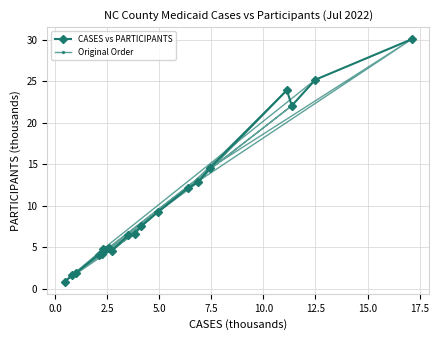

True or false: CASES vs PARTICIPANTS has more than 1 interior local peaks.

True